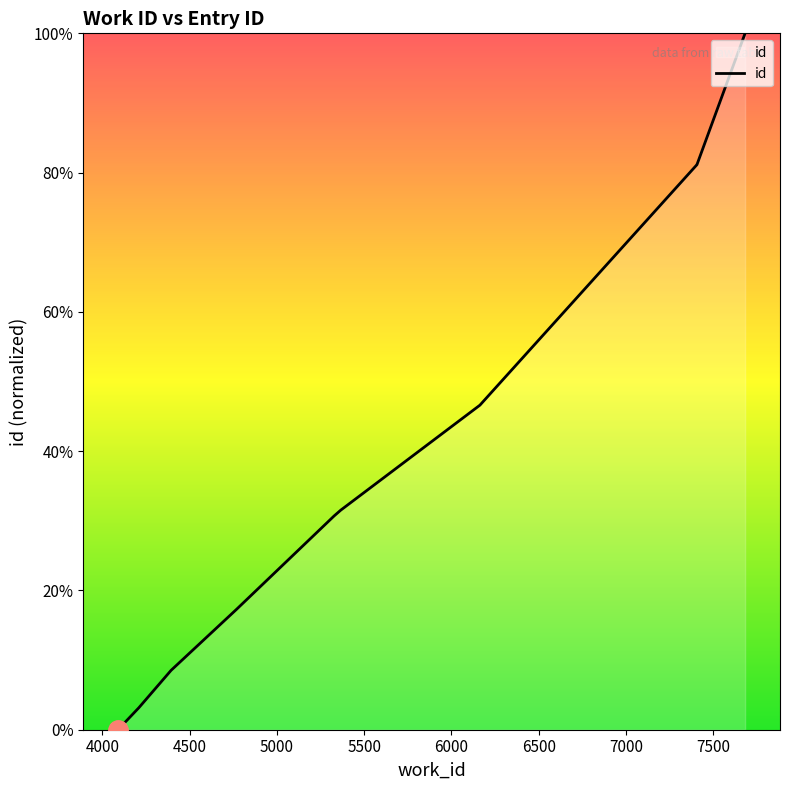

Approximately how many times larger is the value at 4209 compared to 5328?

0.1